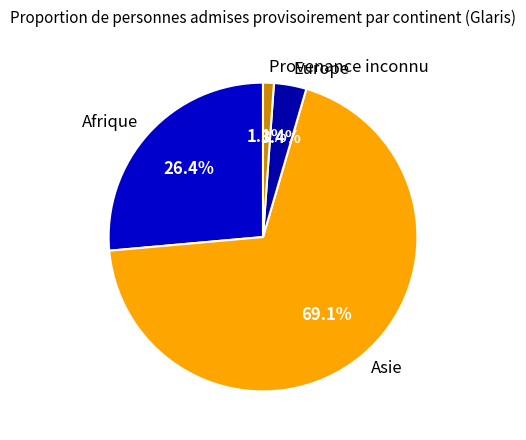

What is the ratio of the value at Asie to the value at Afrique?

2.6